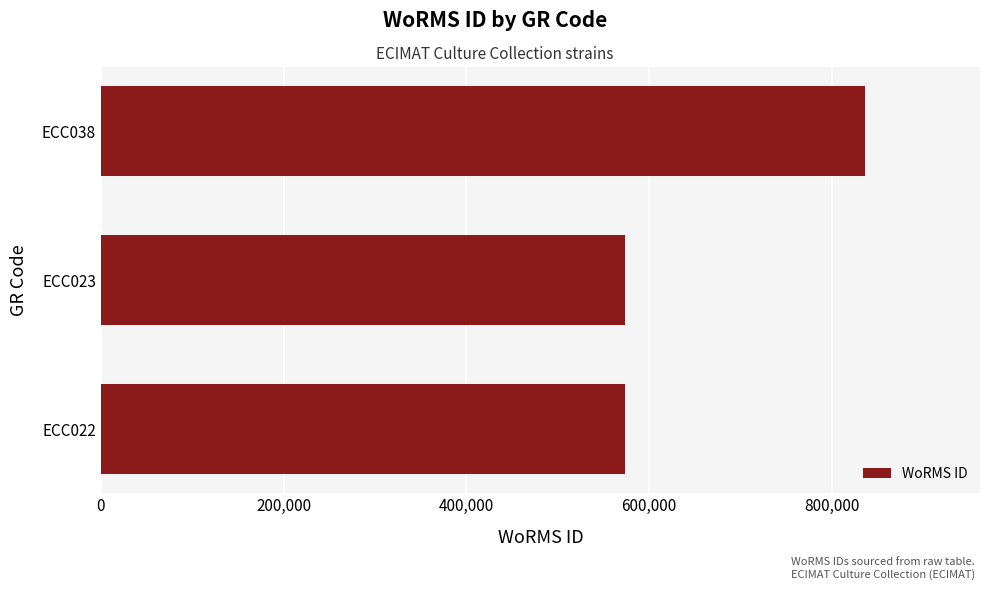

What is the change in value from ECC022 to ECC038?

+262699